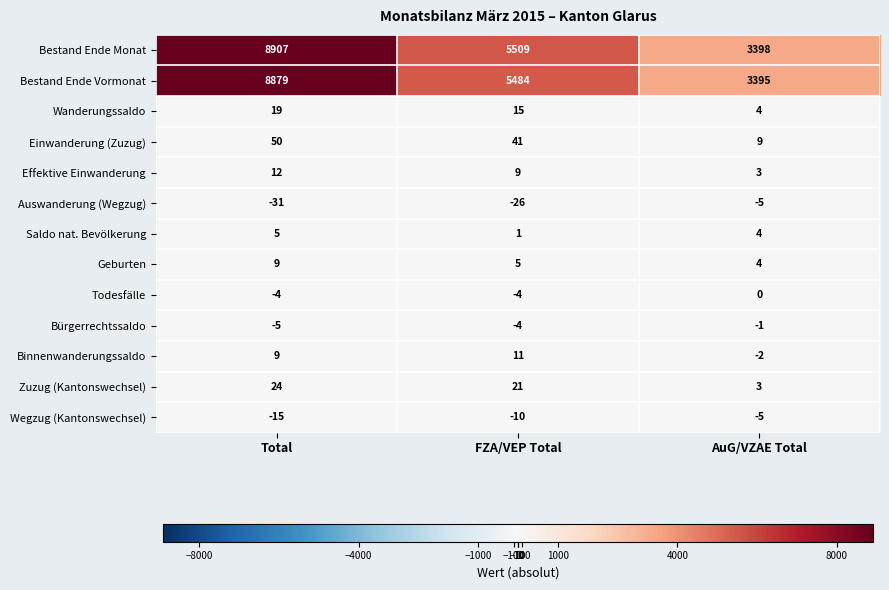

How many Wegzug (Kantonswechsel) values are between -15 and -5?

3